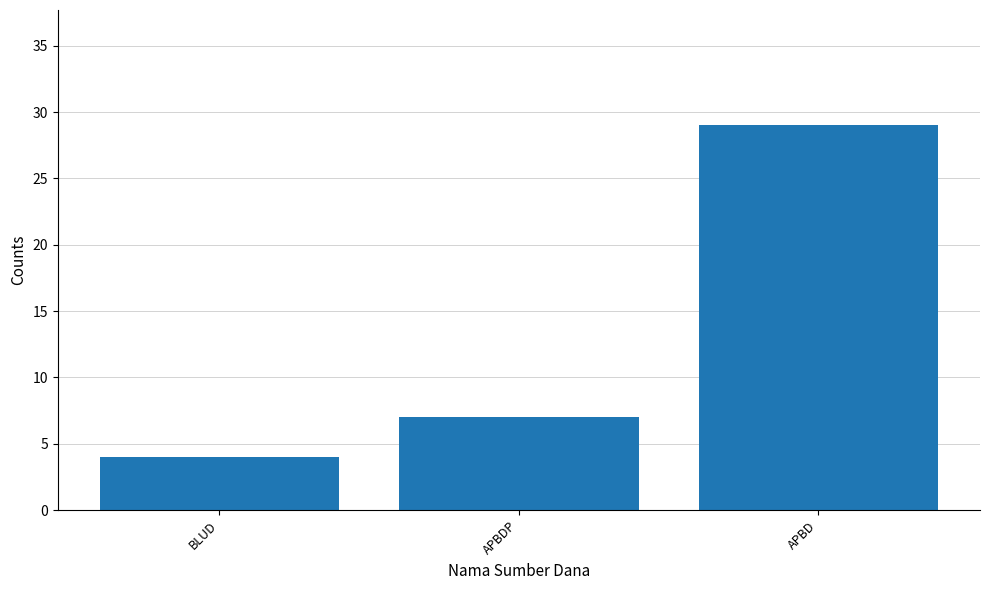

Is it true that the value at APBDP is 11?

False